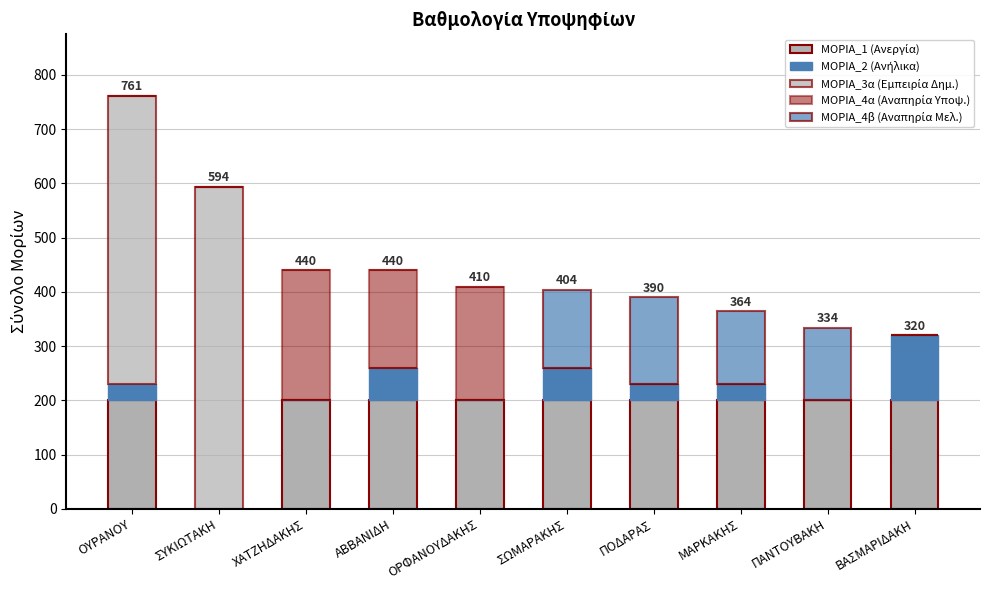

At which label does ΜΟΡΙΑ_2 (Ανήλικα) first exceed 30?

ΑΒΒΑΝΙΔΗ